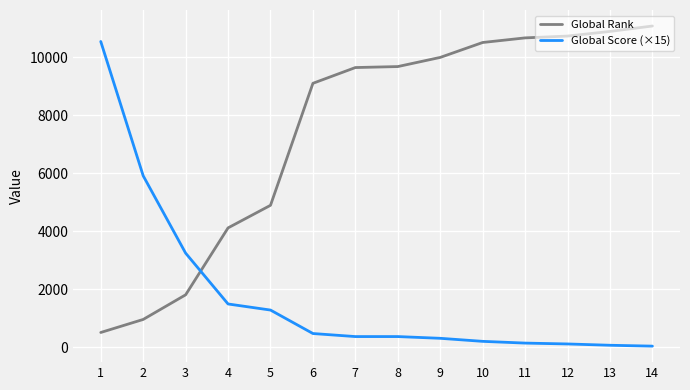

What is the highest value of the Global Rank series?

11079